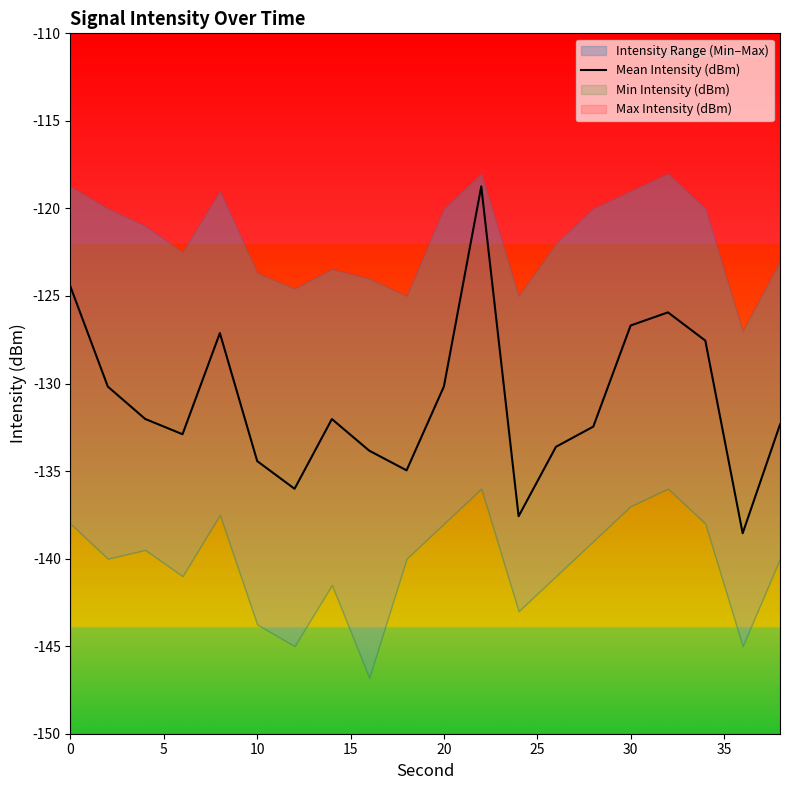

How many lines are shown in the chart?

1